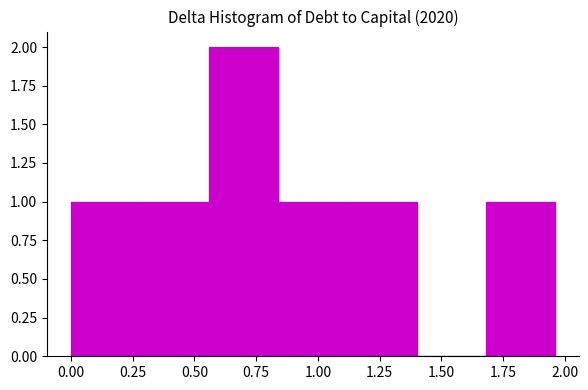

Reading left to right, transcribe this chart: for each bar, give the range it covers on the x-axis and its height. Neither the bar edges nor the heights are printed on the chart, so give them approximately, as read against the axes.

0.00 to 0.28: 1
0.28 to 0.56: 1
0.56 to 0.84: 2
0.84 to 1.12: 1
1.12 to 1.40: 1
1.40 to 1.68: 0
1.68 to 1.96: 1